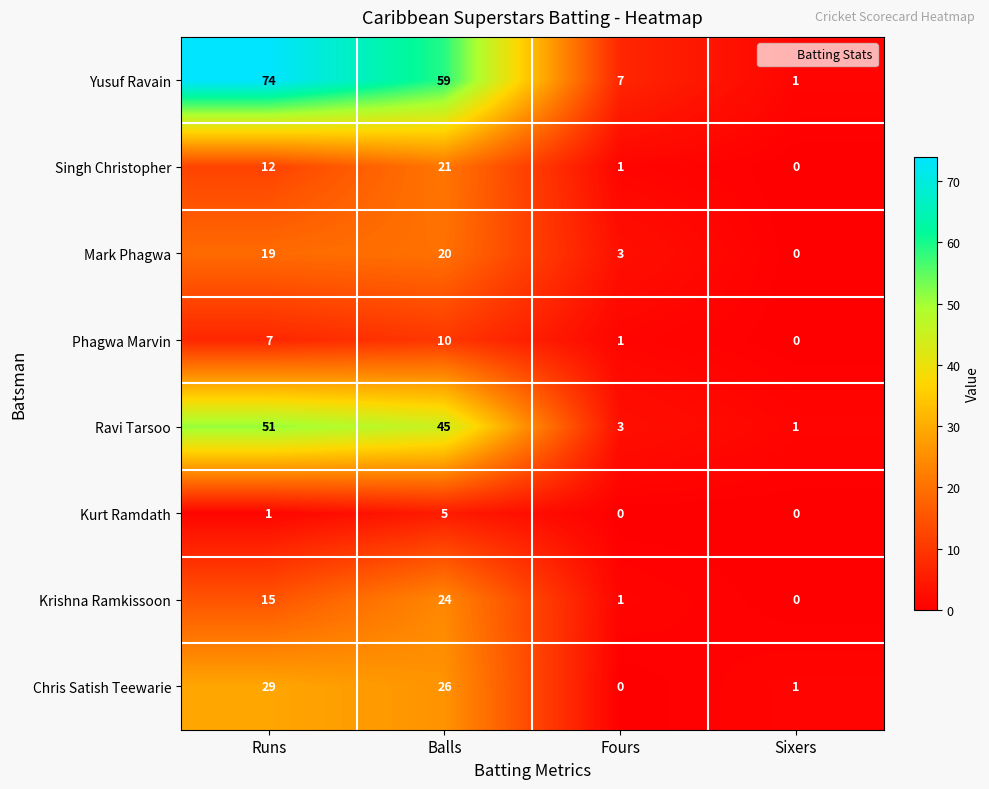

Rank the series by their maximum value, from lowest to highest.

Kurt Ramdath, Phagwa Marvin, Mark Phagwa, Singh Christopher, Krishna Ramkissoon, Chris Satish Teewarie, Ravi Tarsoo, Yusuf Ravain